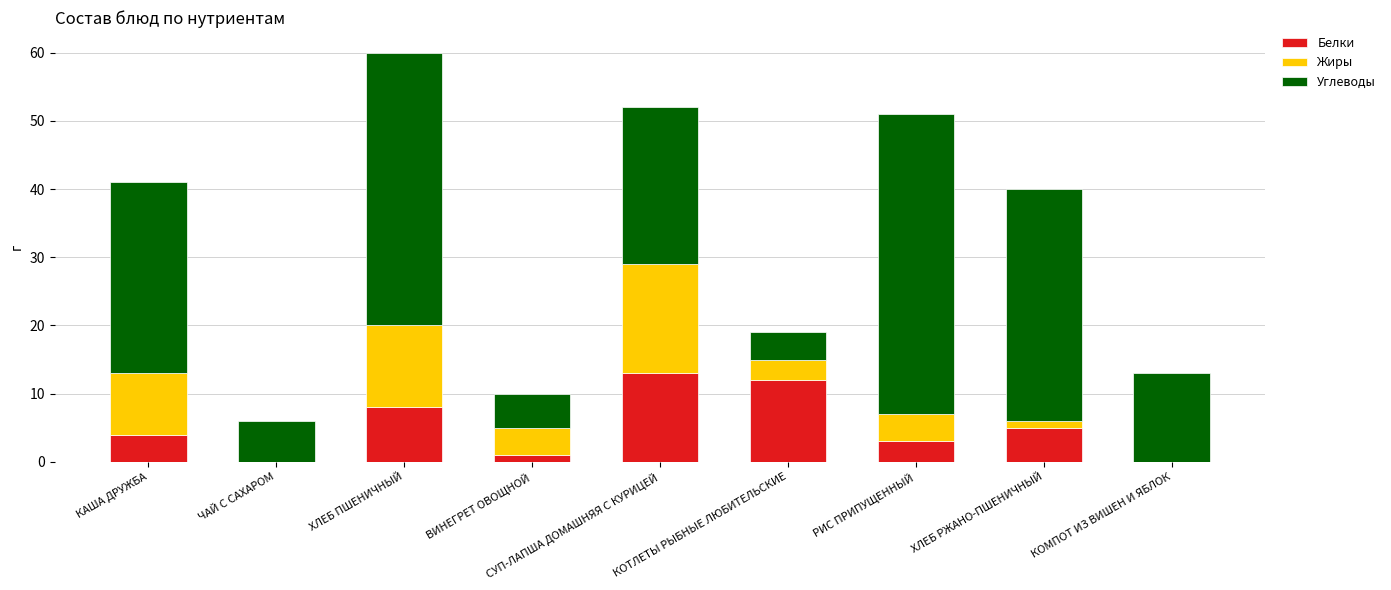

What is the sum of all Белки values?

46